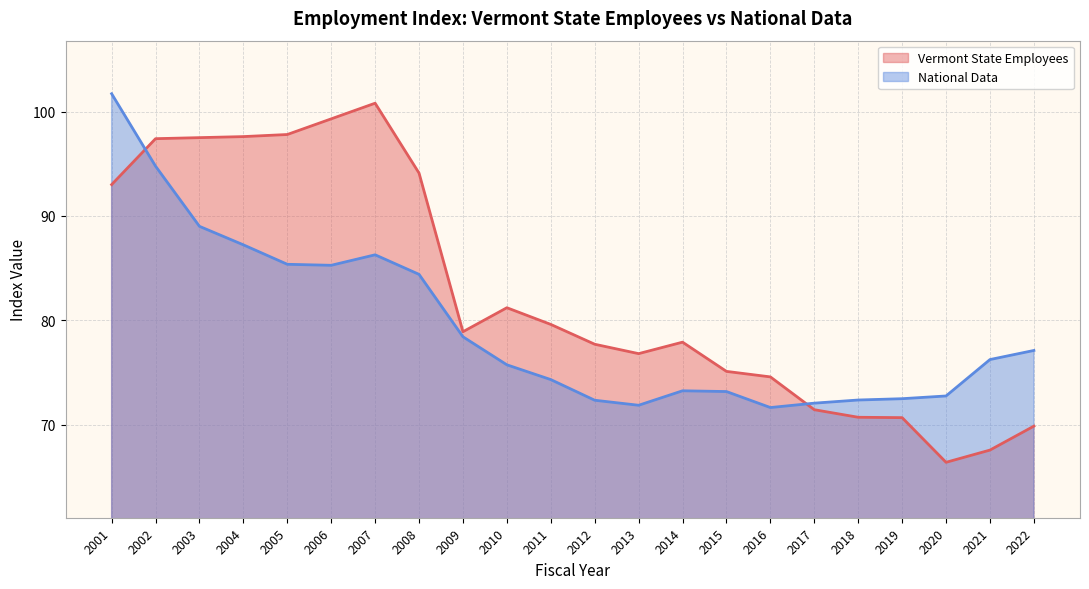

After their last crossing, which series has the higher values: National Data or Vermont State Employees?

National Data